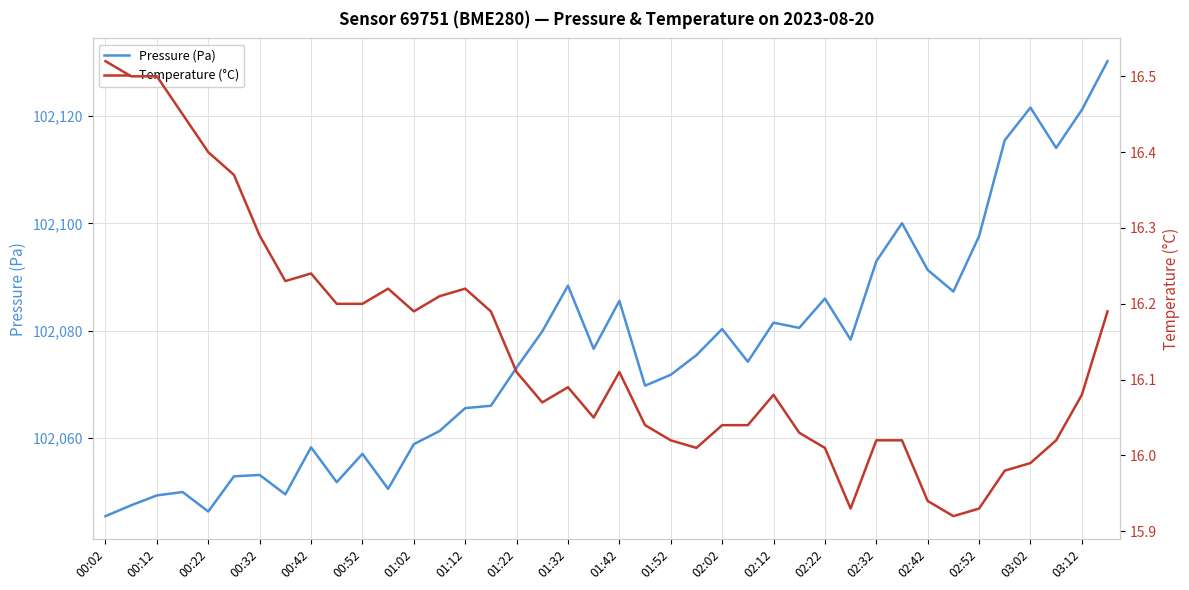

How many lines are shown in the chart?

2